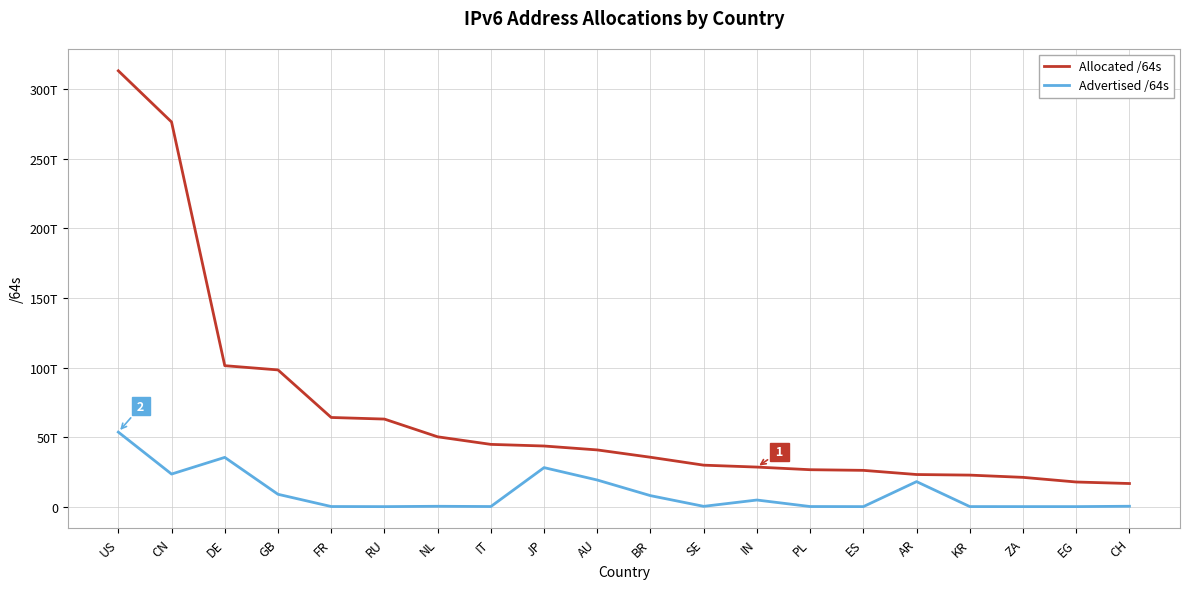

True or false: Advertised /64s and Allocated /64s cross at least once.

False